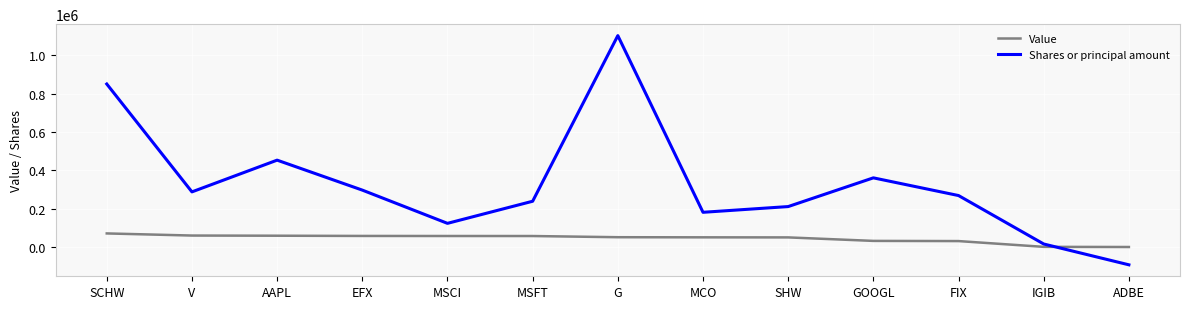

Read the Value value at MSFT, to the nearest 10.

57300